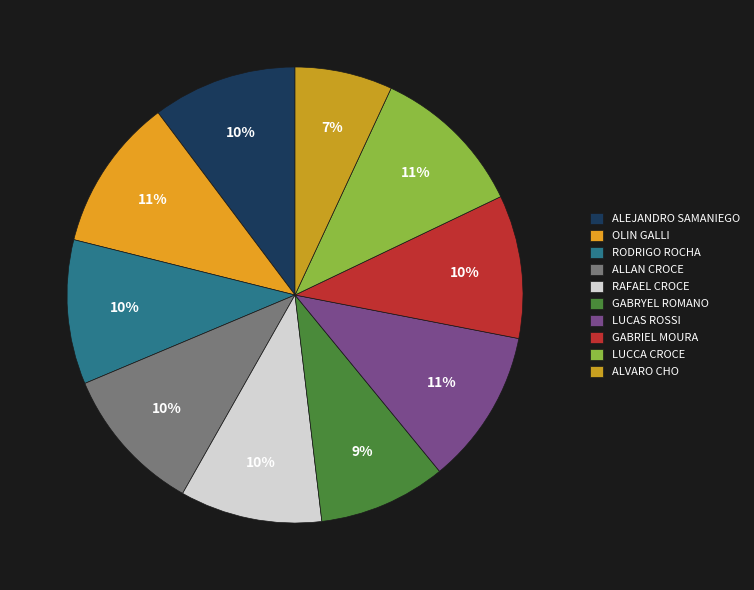

Count the number of slices in the pie.

10